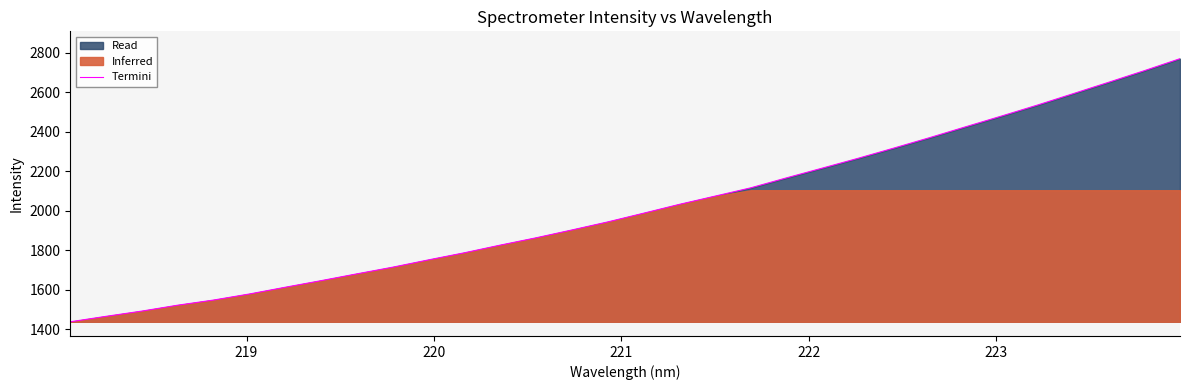

Reading left to right, what are all the values shown in this chart?

1437.9	1465.5	1492.1	1522.0	1548.0	1578.8	1612.8	1646.3	1680.7	1714.5	1751.5	1787.5	1826.2	1863.2	1902.9	1943.6	1987.7	2032.5	2074.3	2116.5	2167.1	2216.4	2266.1	2317.9	2370.7	2425.4	2479.7	2535.0	2592.9	2651.0	2709.9	2770.8